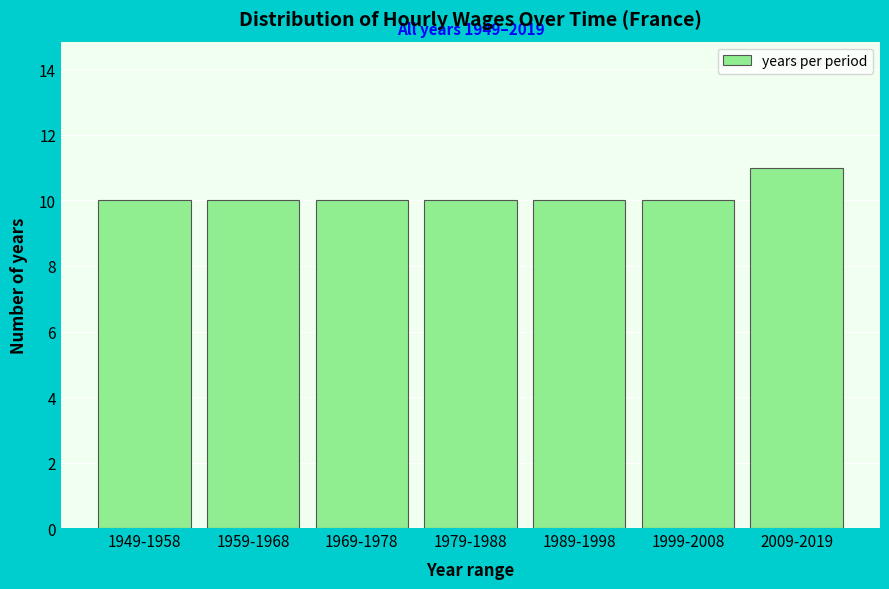

Reading left to right, transcribe all the data shown in this chart.

10	10	10	10	10	10	11